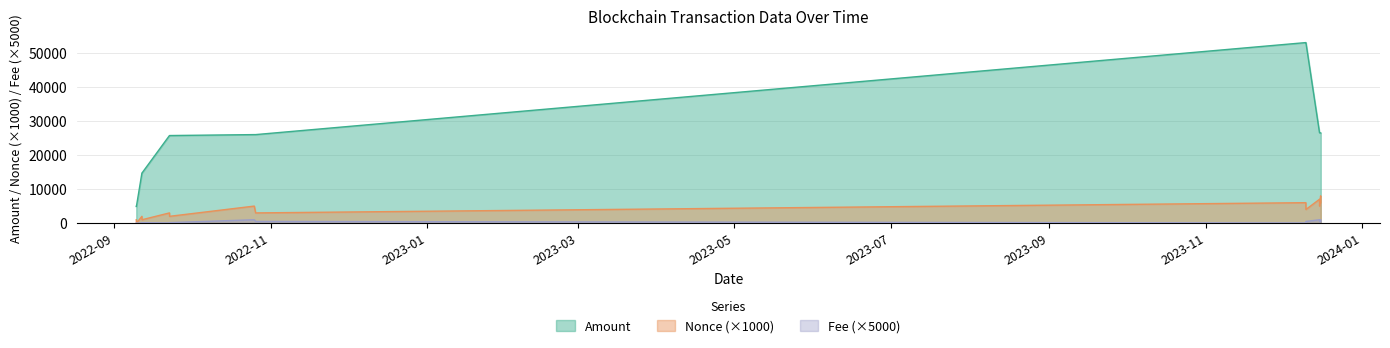

At which category does the chart reach its peak across all series?

2023-12-10 01:54